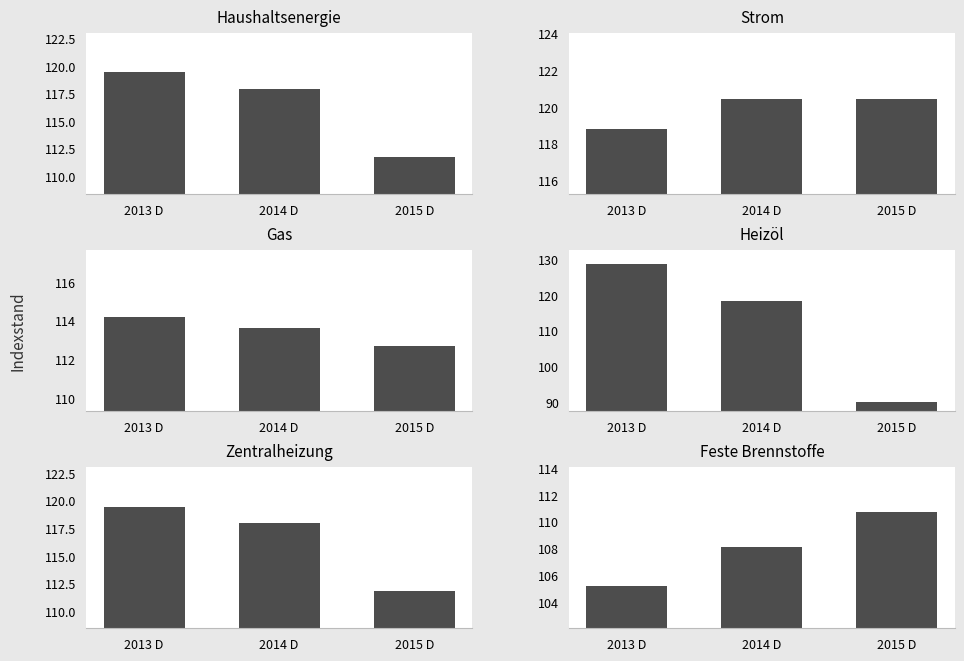

What is the greatest value displayed?

128.7